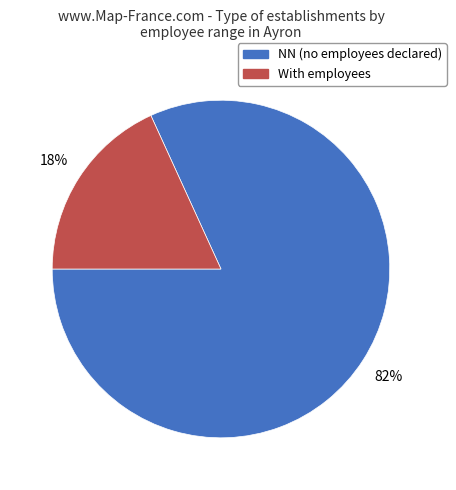

To the nearest percent, what is the average slice percentage?

50%